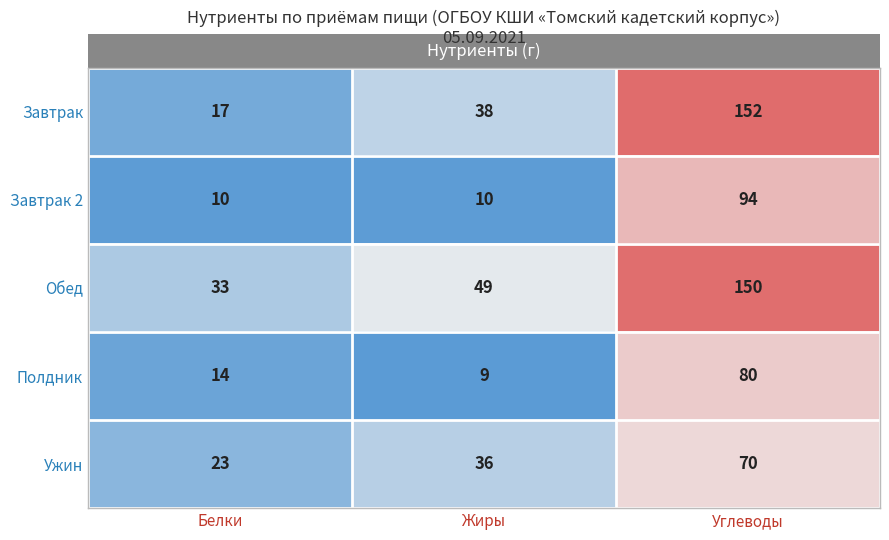

Is it true that Полдник equals 113 at Углеводы?

False